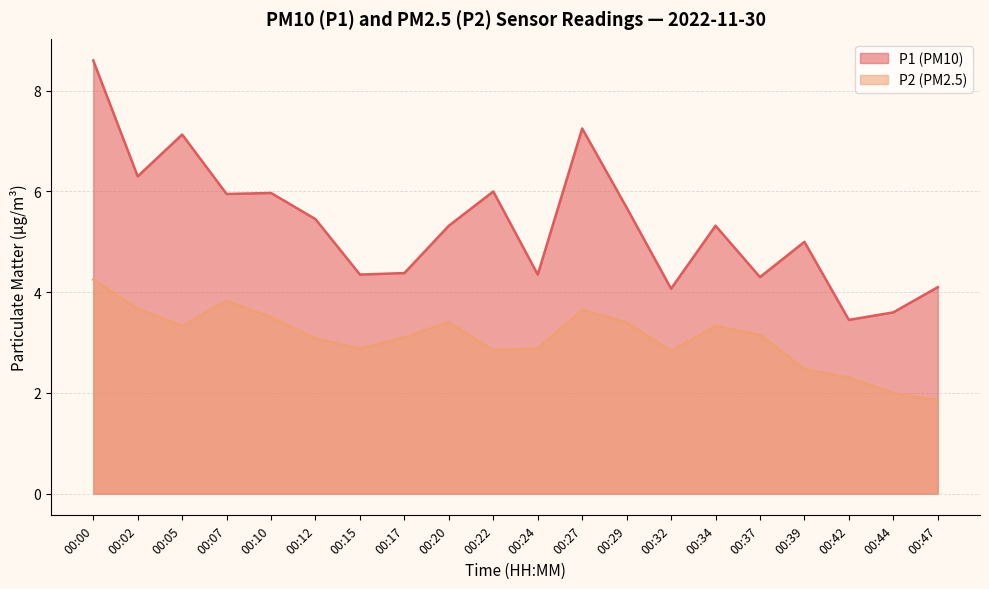

What is the difference between the maximum and second lowest values in the P1 series?

5.0